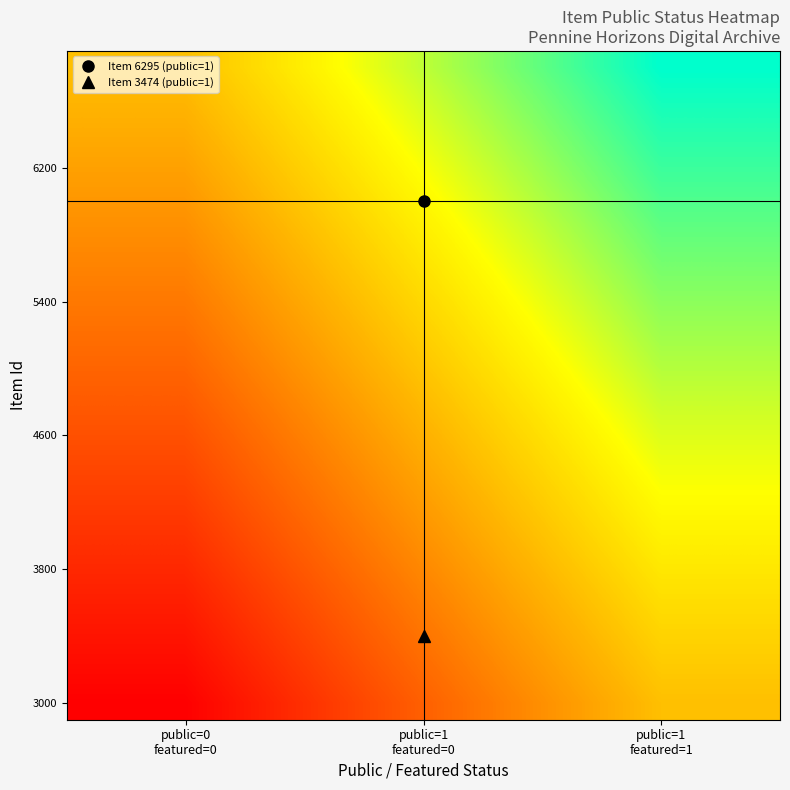

Which has a higher value, public=1
featured=0 or public=1
featured=1?

public=1
featured=1